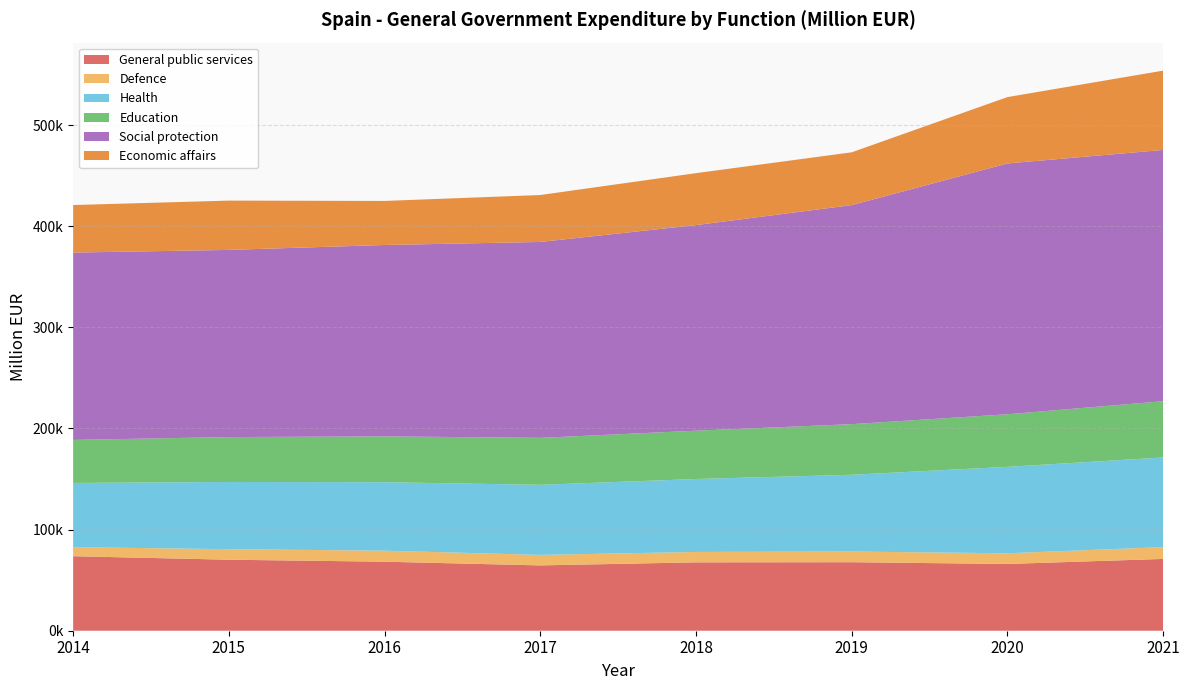

Reading right to left, transcribe all the data shown in this chart.

General public services: 71010	66018	67768	67609	64606	68264	70219	73689
Defence: 11718	10548	10537	10283	10374	10888	10416	8950
Health: 88625	85503	75929	72157	69312	67724	66489	63507
Education: 55637	51998	50054	47766	46449	45333	44390	42552
Social protection: 248474	248024	216598	203334	193720	189250	185084	185261
Economic affairs: 78430	65628	52236	51361	46423	43565	48758	47015